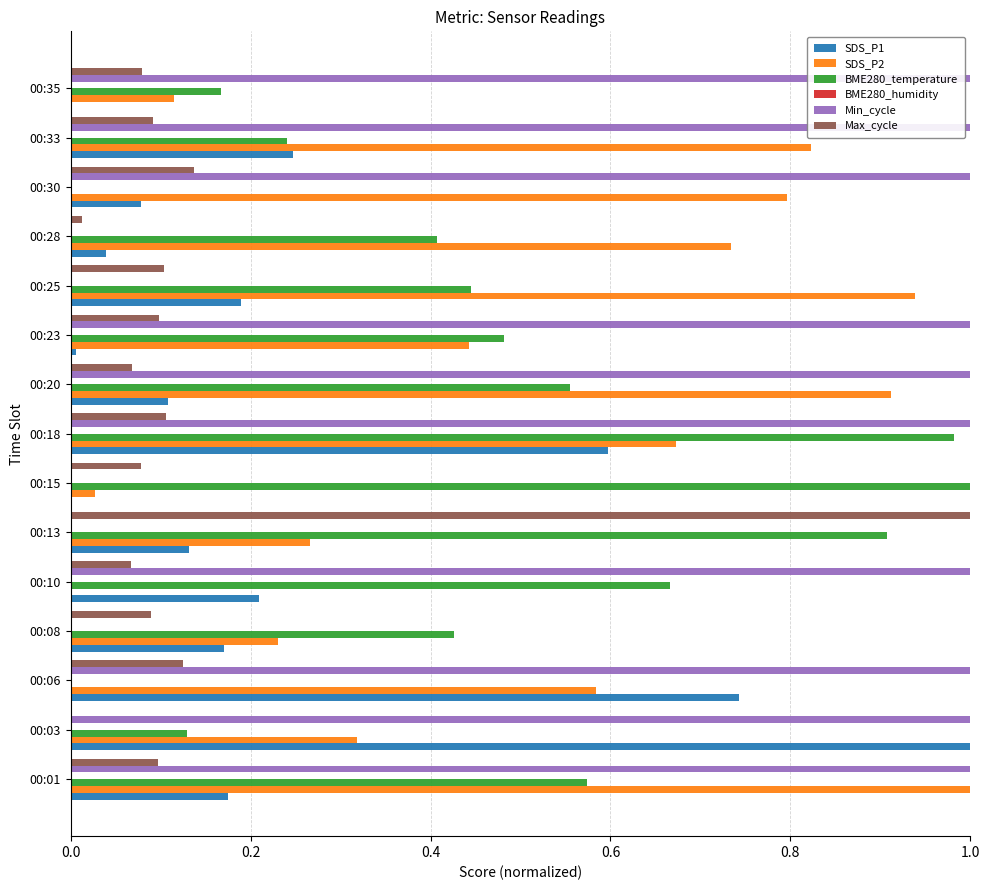

Is it true that Min_cycle equals 1.0 at 00:30?

True